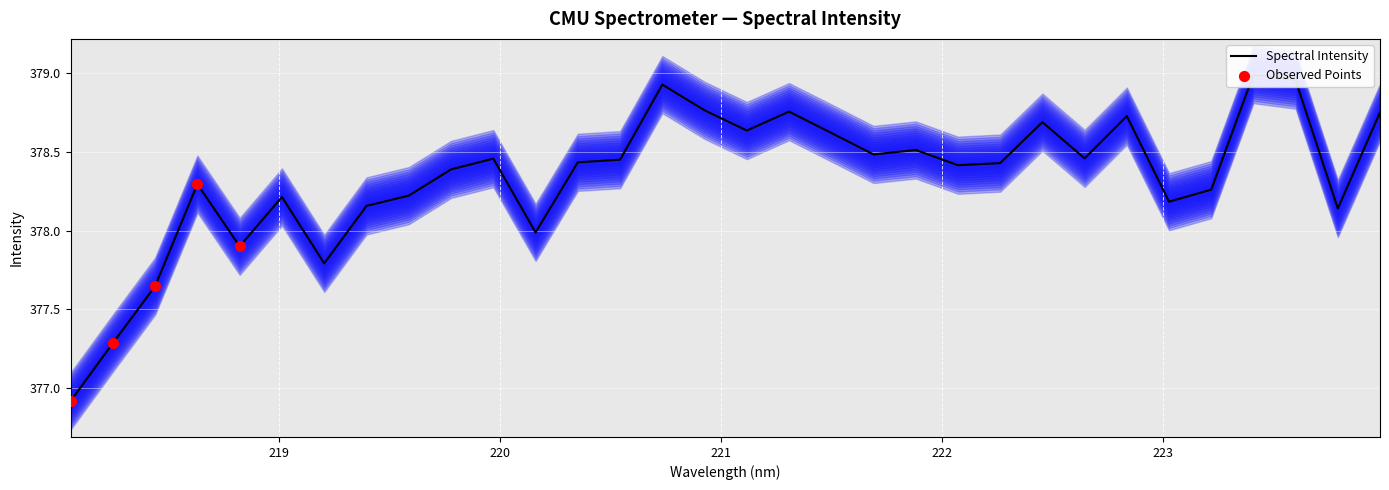

What is the change in value from 218.8244 to 223.7895?

+0.2